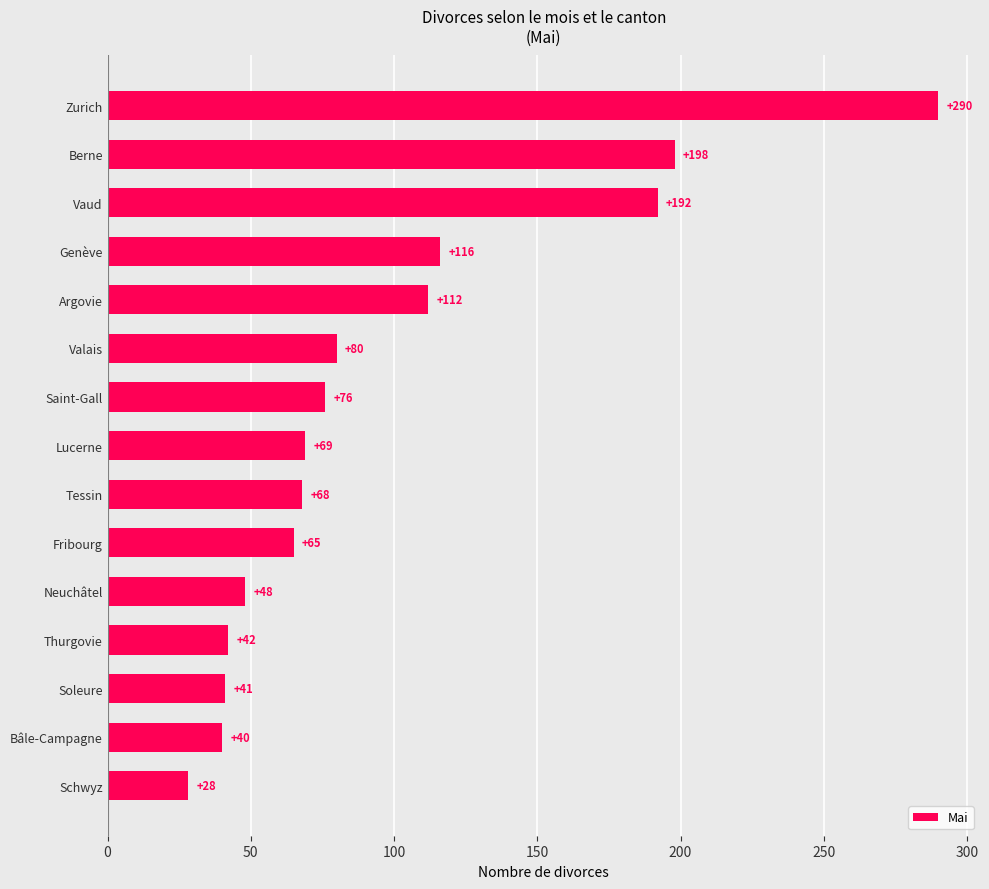

Reading bottom to top, what are all the values shown in this chart?

28	40	41	42	48	65	68	69	76	80	112	116	192	198	290